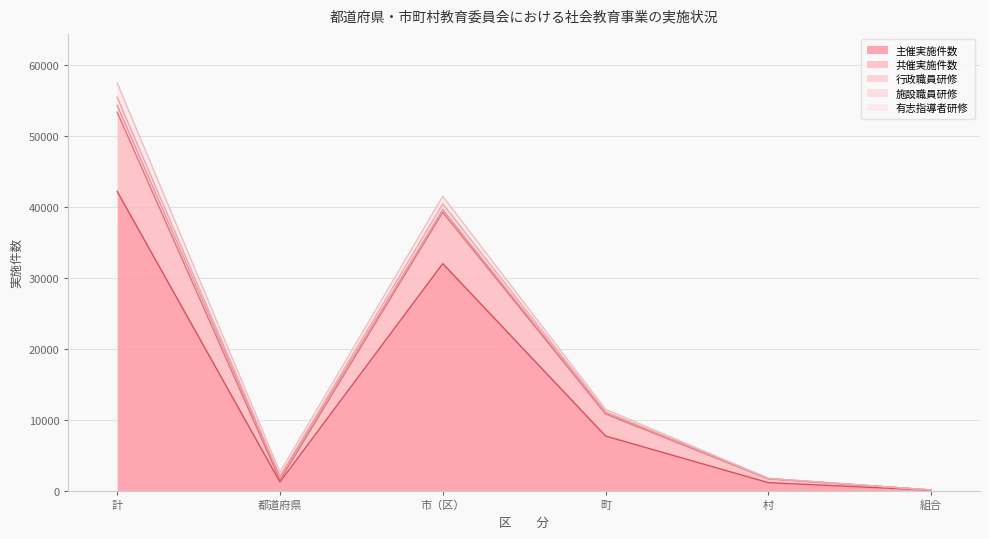

What is the label of the 4th point from the left?

町